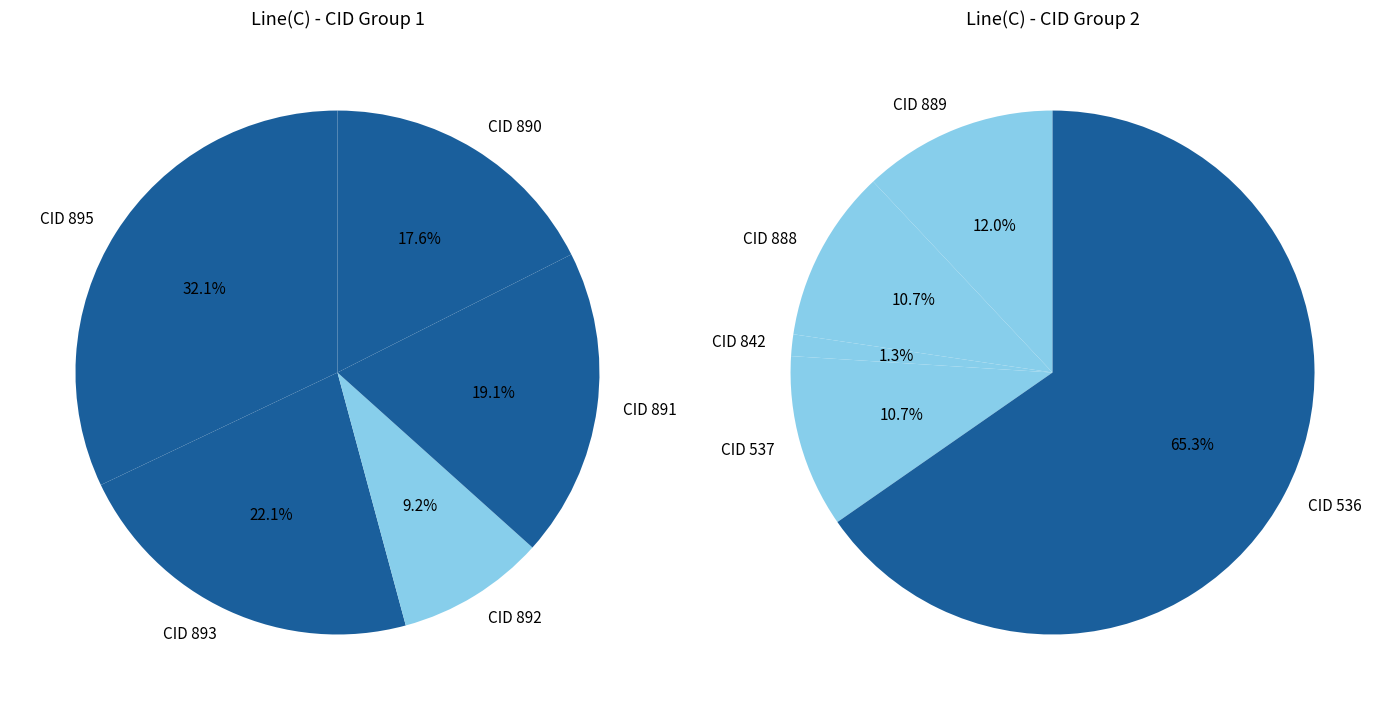

Do 891 and 537 together represent more than half of the pie?

No